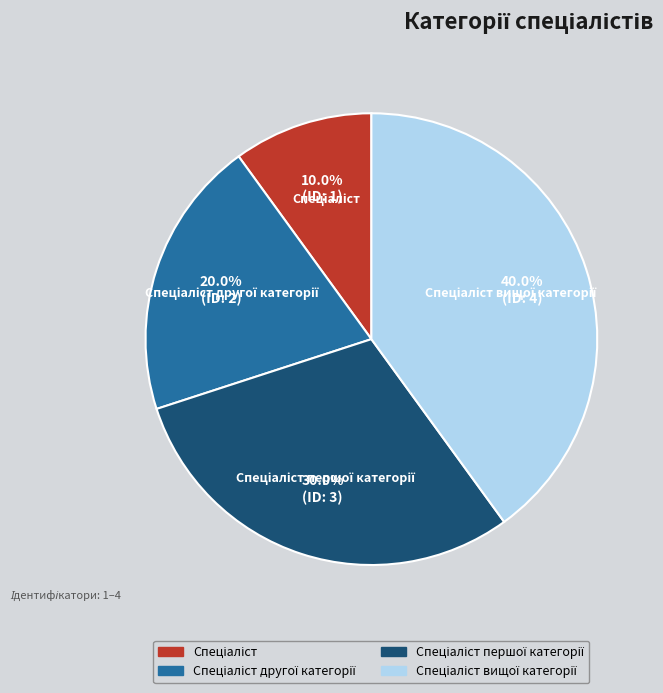

Count the number of slices in the pie.

4